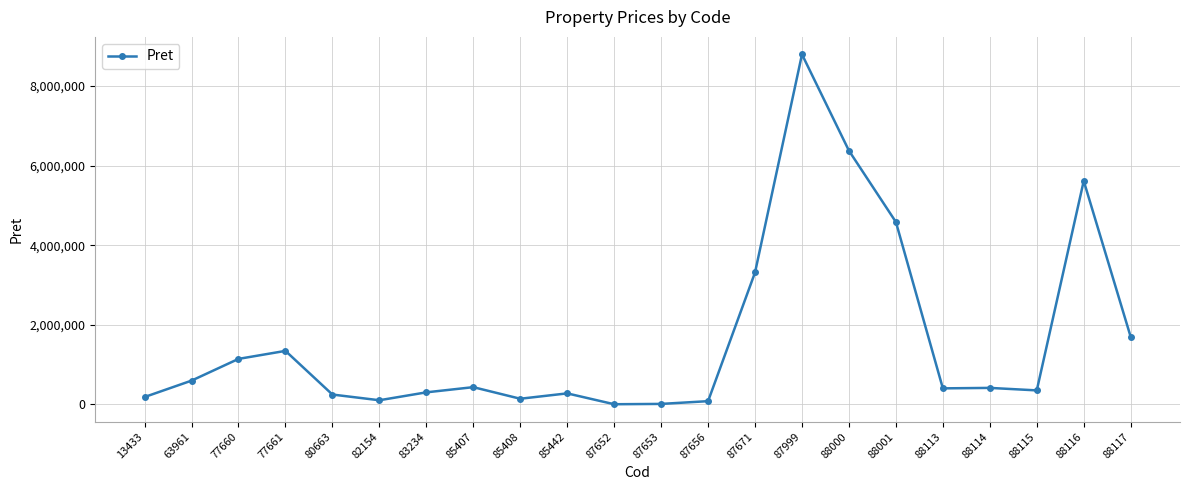

True or false: the data shows 276400.0 at 85442.

True